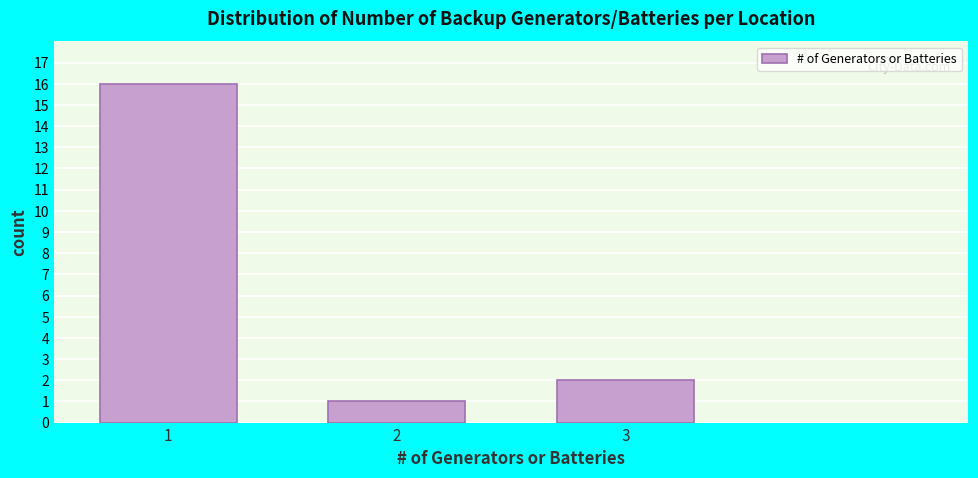

Reading right to left, transcribe all the data shown in this chart.

2	1	16